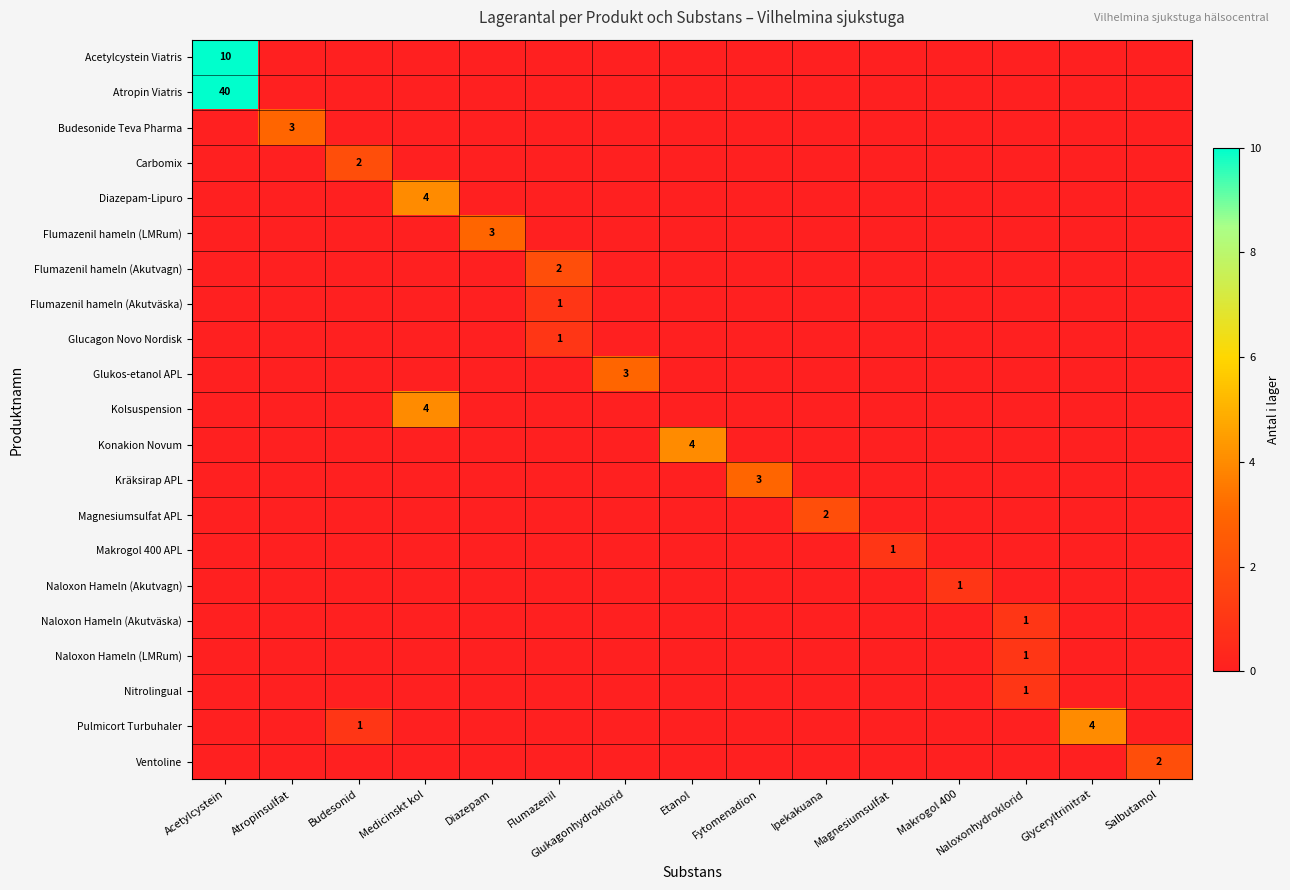

The Budesonide Teva Pharma series shows -2 at Etanol. True or false?

False